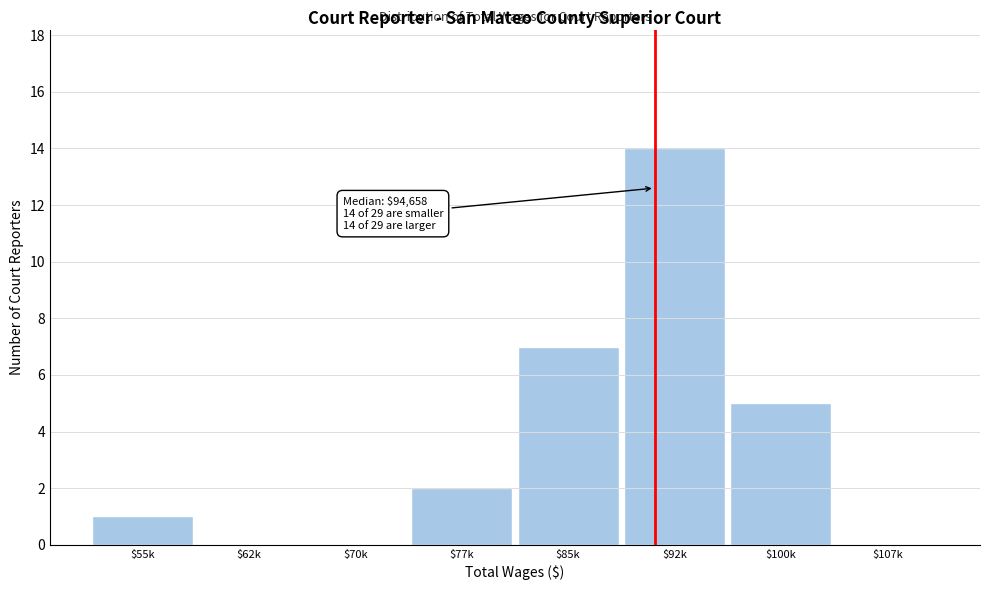

What is the greatest value displayed?

14